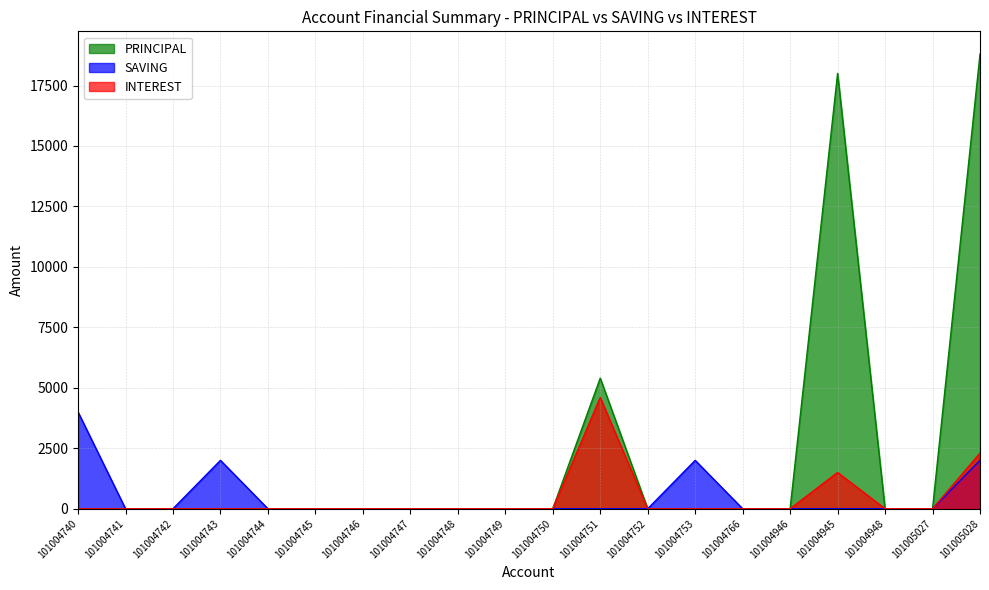

Reading left to right, list all the values displayed in this chart.

PRINCIPAL: 101004740=0	101004741=0	101004742=0	101004743=0	101004744=0	101004745=0	101004746=0	101004747=0	101004748=0	101004749=0	101004750=0	101004751=5400	101004752=0	101004753=0	101004766=0	101004946=0	101004945=18000	101004948=0	101005027=0	101005028=18800
SAVING: 101004740=4000	101004741=0	101004742=0	101004743=2000	101004744=0	101004745=0	101004746=0	101004747=0	101004748=0	101004749=0	101004750=0	101004751=0	101004752=0	101004753=2000	101004766=0	101004946=0	101004945=0	101004948=0	101005027=0	101005028=2000
INTEREST: 101004740=0	101004741=0	101004742=0	101004743=0	101004744=0	101004745=0	101004746=0	101004747=0	101004748=0	101004749=0	101004750=0	101004751=4600	101004752=0	101004753=0	101004766=0	101004946=0	101004945=1500	101004948=0	101005027=0	101005028=2300